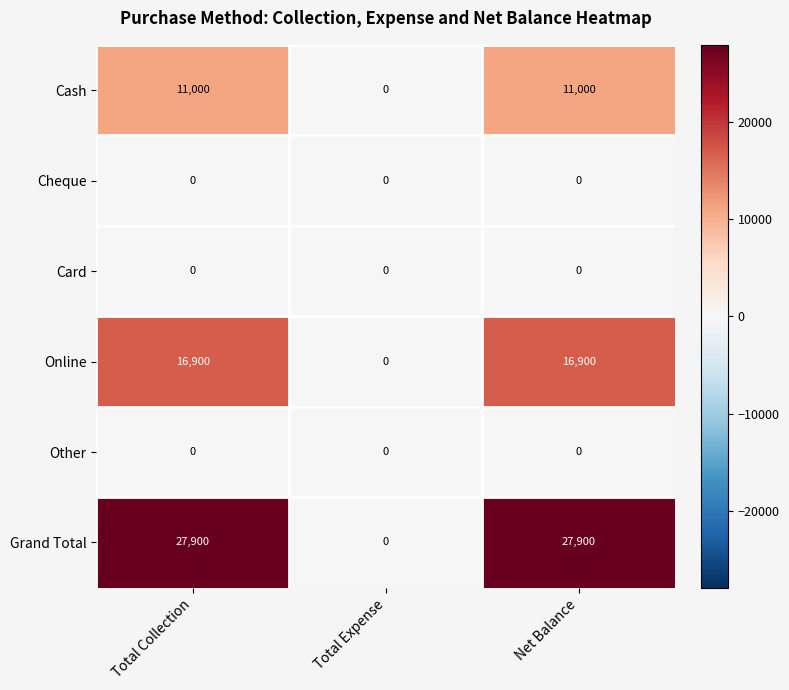

What is the maximum value shown in the chart?

27900